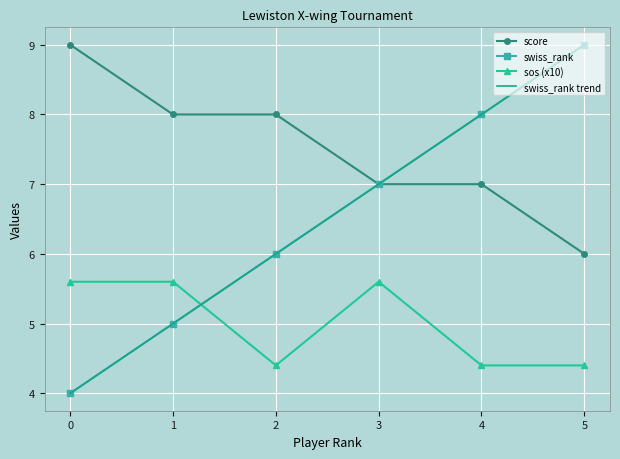

Read the swiss_rank trend value at 2.

6.0